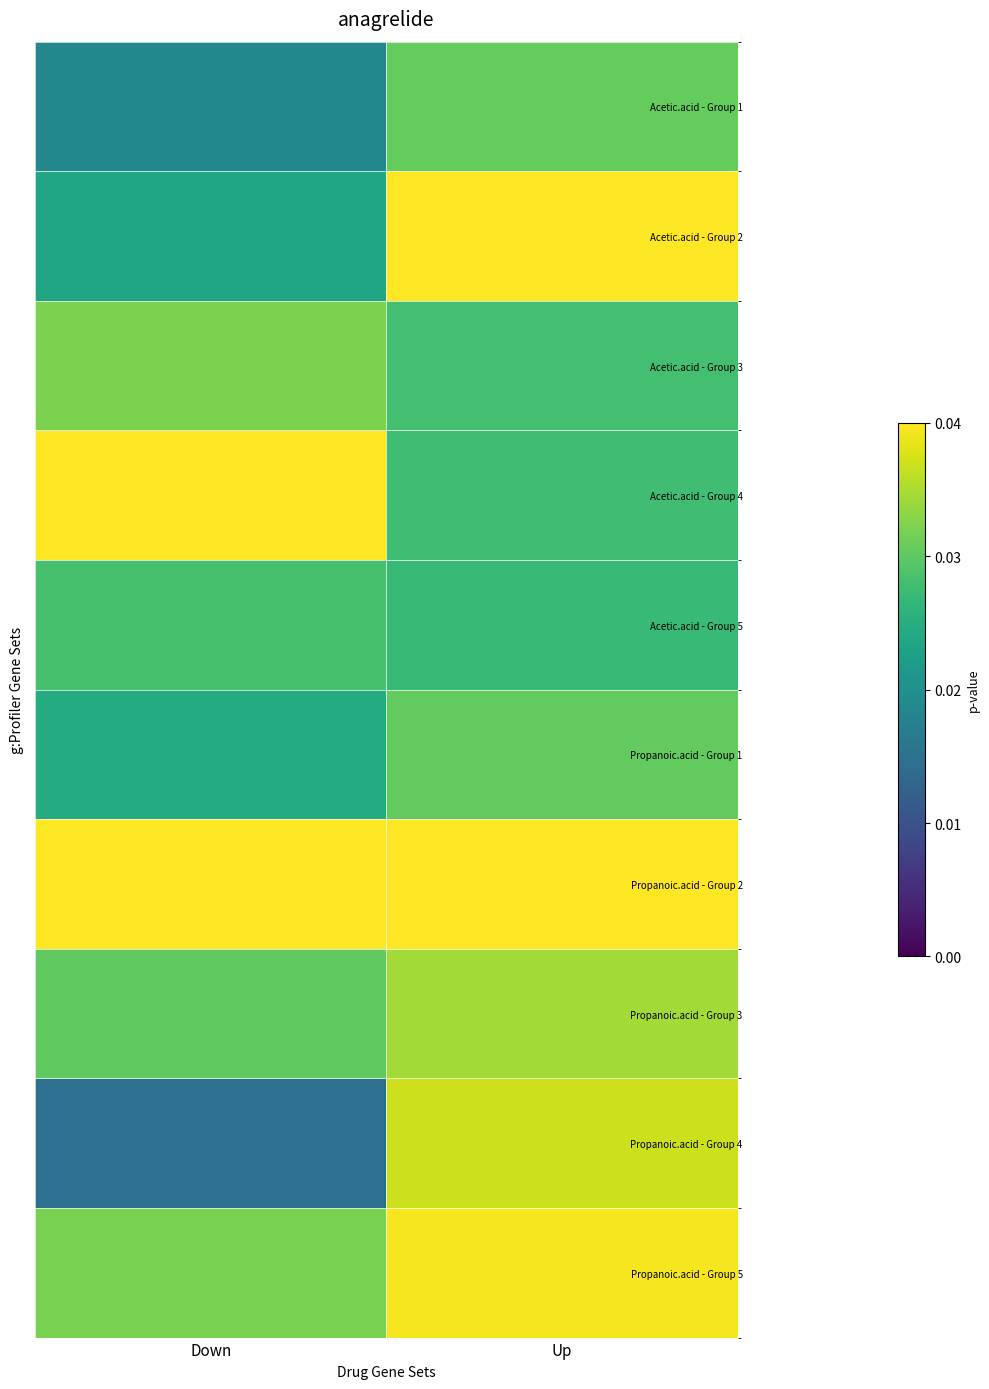

Reading left to right, transcribe all the data shown in this chart.

Acetic.acid - Group 1: Down=0.5	Up=0.8
Acetic.acid - Group 2: Down=0.6	Up=1.0
Acetic.acid - Group 3: Down=0.8	Up=0.7
Acetic.acid - Group 4: Down=1.0	Up=0.7
Acetic.acid - Group 5: Down=0.7	Up=0.7
Propanoic.acid - Group 1: Down=0.6	Up=0.8
Propanoic.acid - Group 2: Down=1.0	Up=1.0
Propanoic.acid - Group 3: Down=0.8	Up=0.9
Propanoic.acid - Group 4: Down=0.4	Up=0.9
Propanoic.acid - Group 5: Down=0.8	Up=1.0